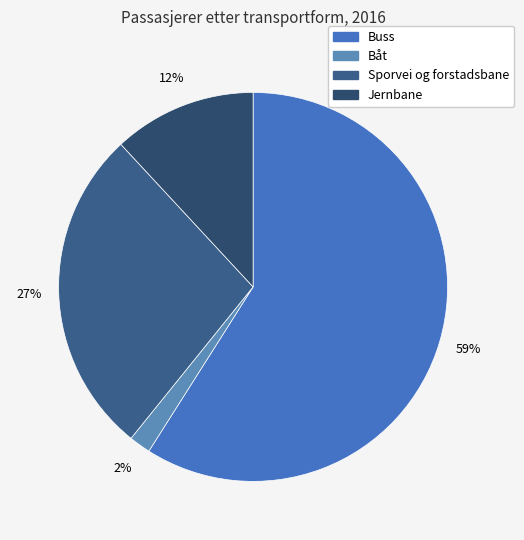

How many slices are in this pie chart?

4